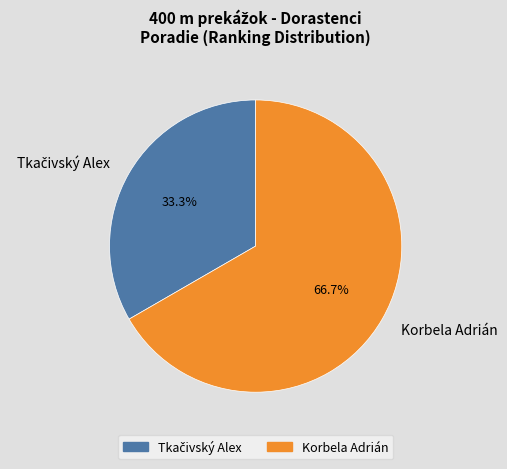

What percentage is the Korbela Adrián slice, to the nearest percent?

67%